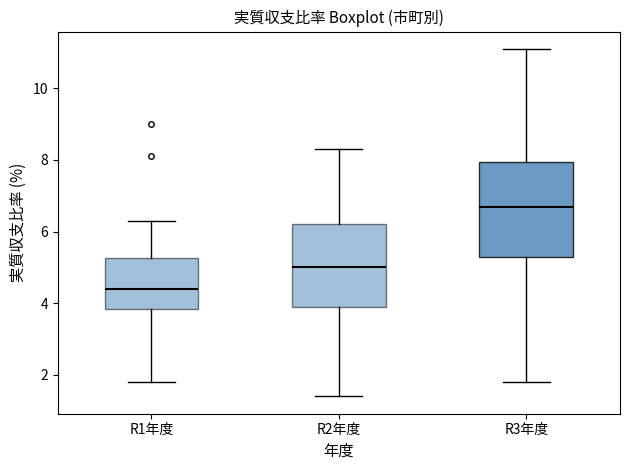

Reading left to right, read every box against the y-axis: the position of its median line, the range the box covers, and the ends of its whiskers. The values are not printed on the chart, so give them approximately, as read against the axis.

R1年度: median 4.4, box 3.8 to 5.2, whiskers 1.8 to 6.4
R2年度: median 5.0, box 4.0 to 6.2, whiskers 1.4 to 8.4
R3年度: median 6.8, box 5.4 to 8.0, whiskers 1.8 to 11.2